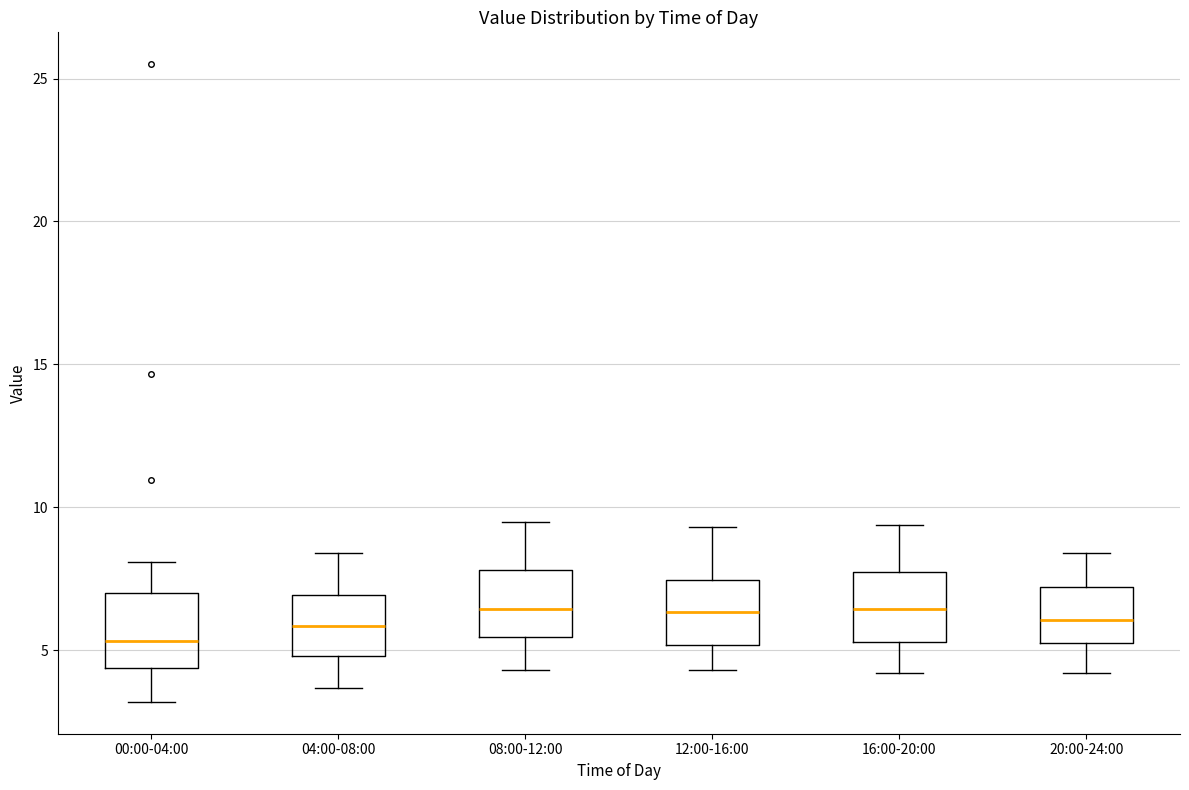

Reading left to right, read every box against the y-axis: the position of its median line, the range the box covers, and the ends of its whiskers. The values are not printed on the chart, so give them approximately, as read against the axis.

00:00-04:00: median 5.5, box 4.5 to 7.0, whiskers 3.0 to 8.0
04:00-08:00: median 6.0, box 5.0 to 7.0, whiskers 3.5 to 8.5
08:00-12:00: median 6.5, box 5.5 to 8.0, whiskers 4.5 to 9.5
12:00-16:00: median 6.5, box 5.0 to 7.5, whiskers 4.5 to 9.5
16:00-20:00: median 6.5, box 5.5 to 7.5, whiskers 4.0 to 9.5
20:00-24:00: median 6.0, box 5.5 to 7.0, whiskers 4.0 to 8.5